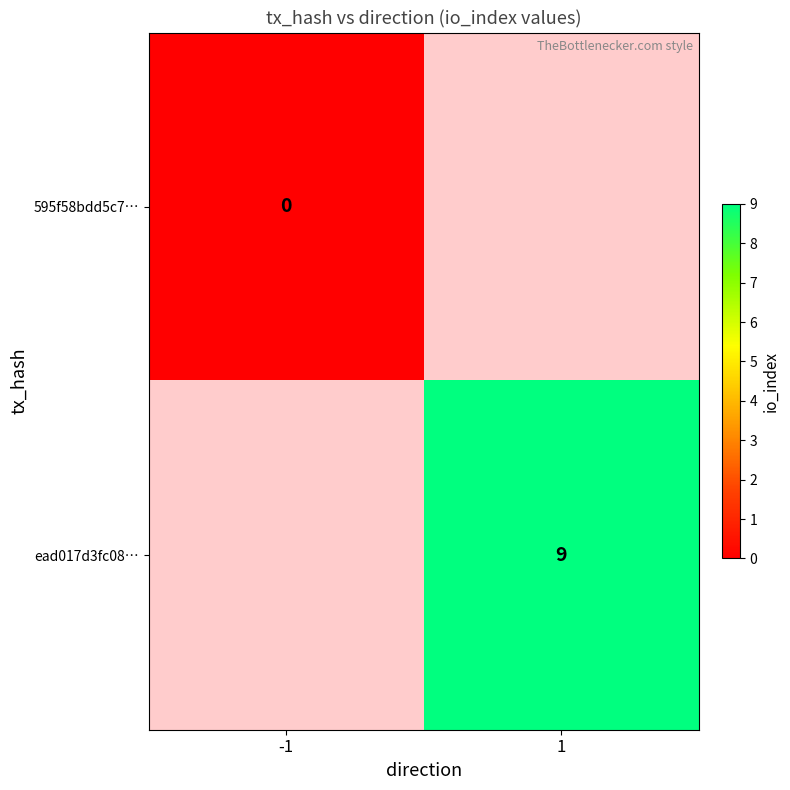

What is the maximum value shown in the chart?

9.0